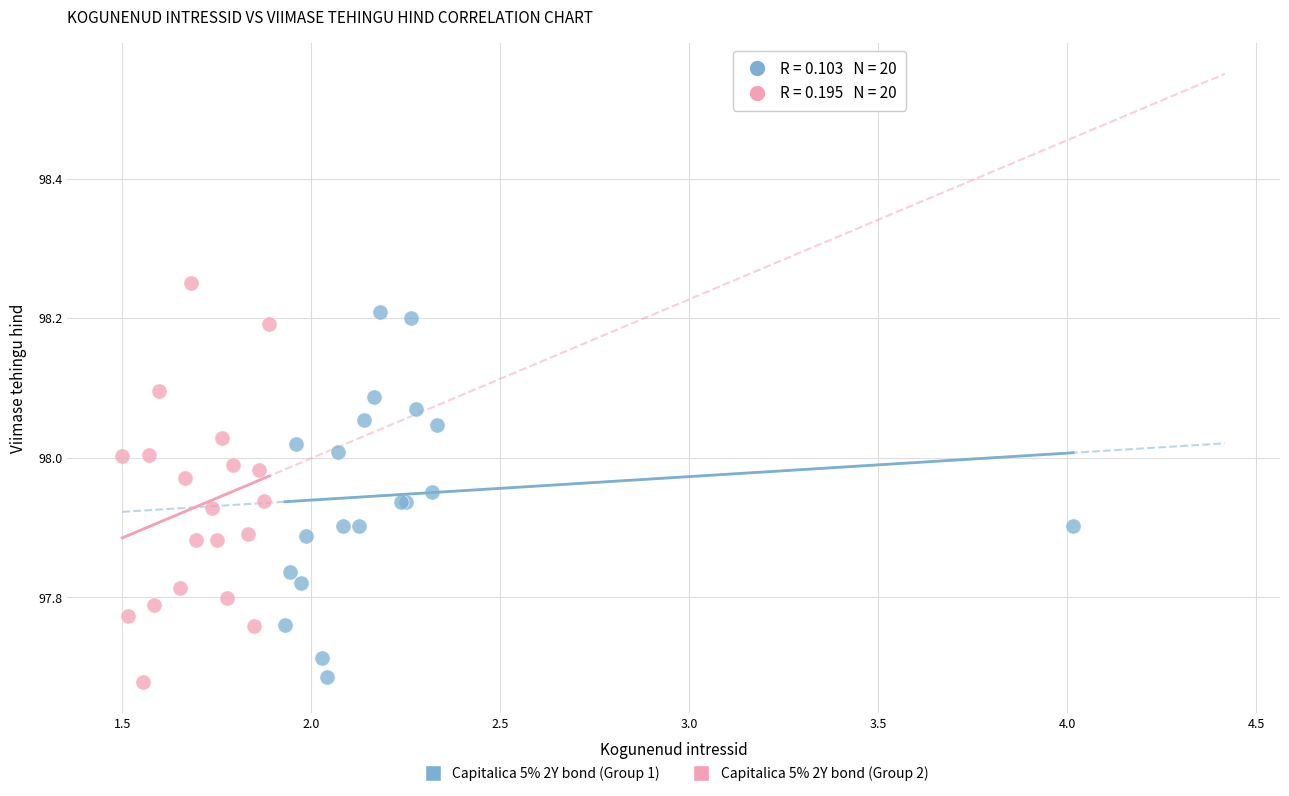

Which series has the largest Y range (max minus min)?

Capitalica 5% 2Y bond (Group 2)